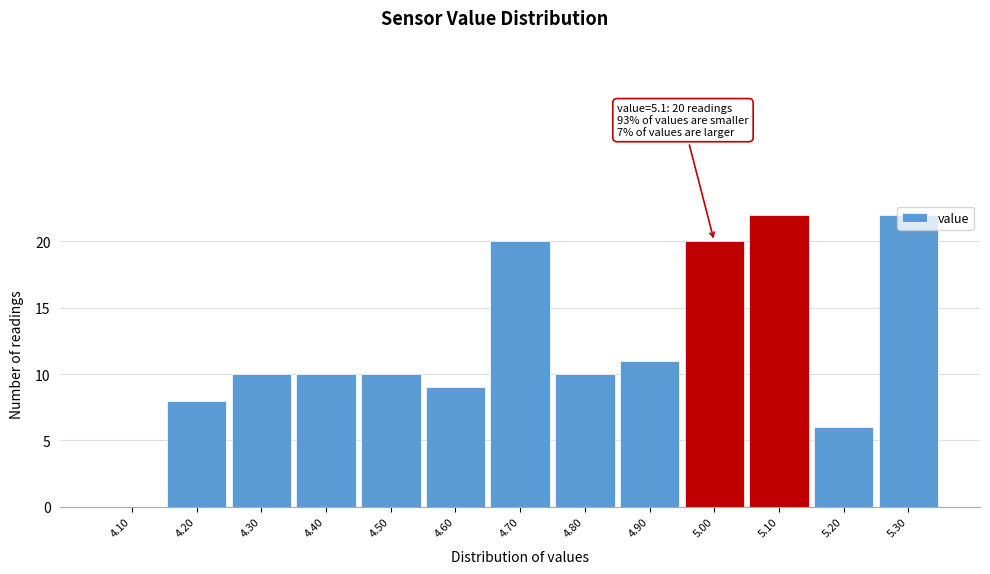

What is the sum of the values at 4.40 and 4.90?

21